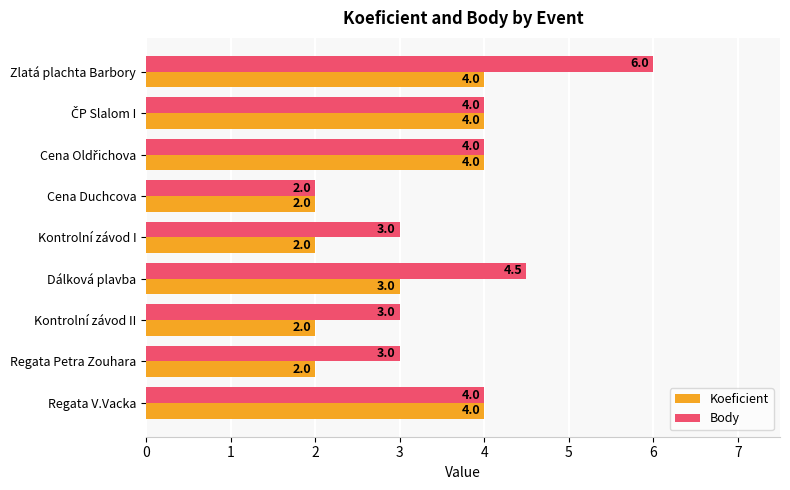

What value does the Body series have at Regata V.Vacka?

4.0